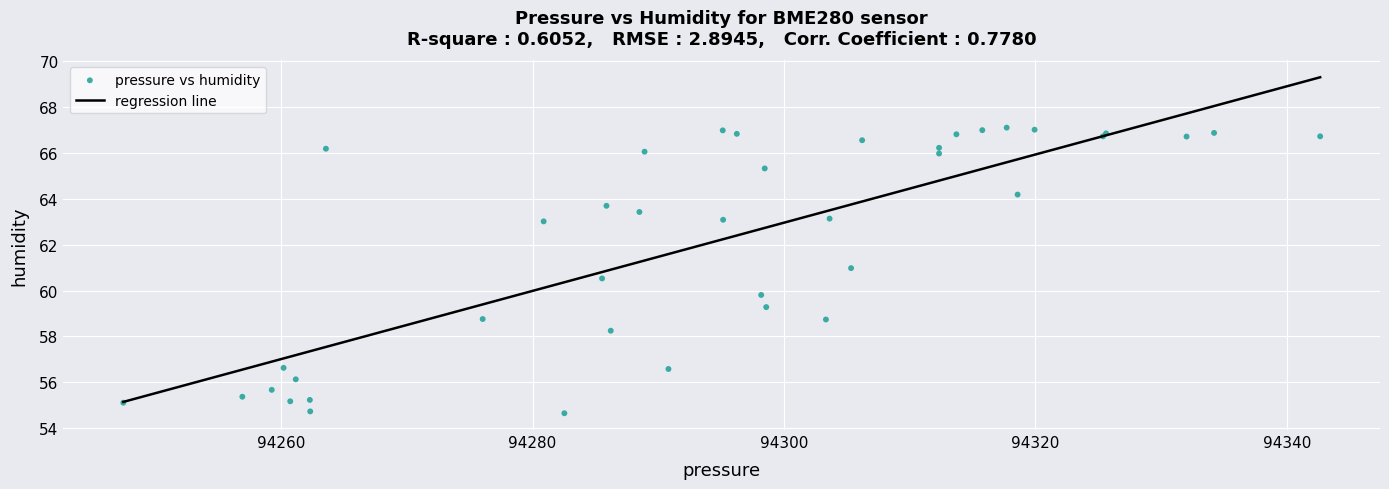

What Y value in the scatter plot is closest to 60?

59.8